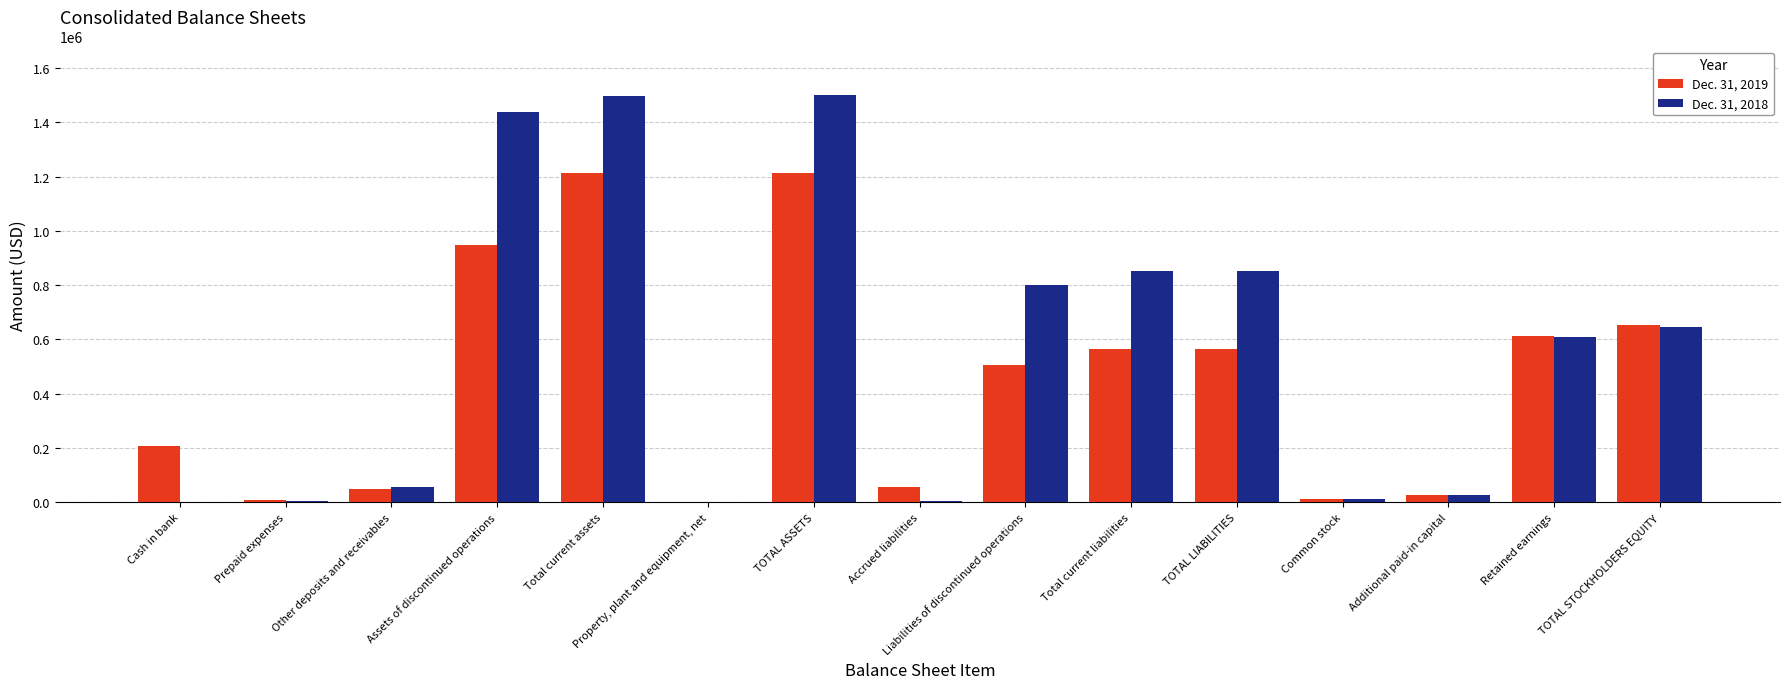

Which series changed the most between Assets of discontinued operations and TOTAL STOCKHOLDERS EQUITY?

Dec. 31, 2018